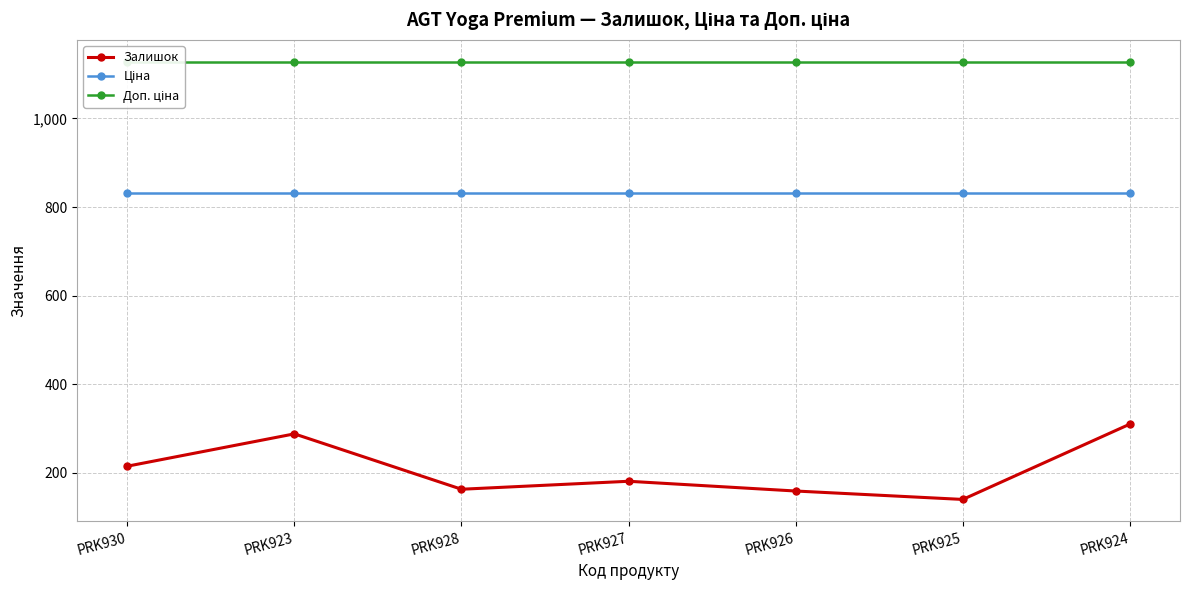

Count the number of data series in this chart.

3